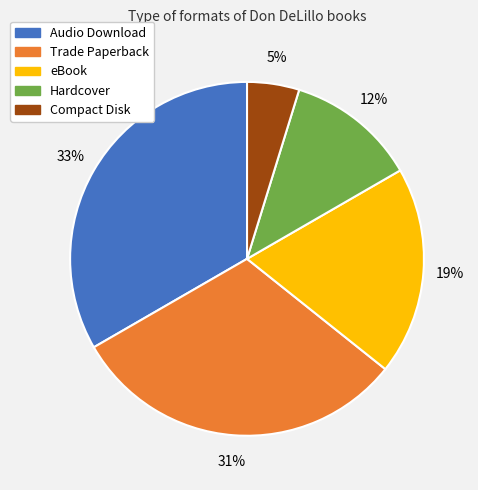

How many segments does this pie chart have?

5